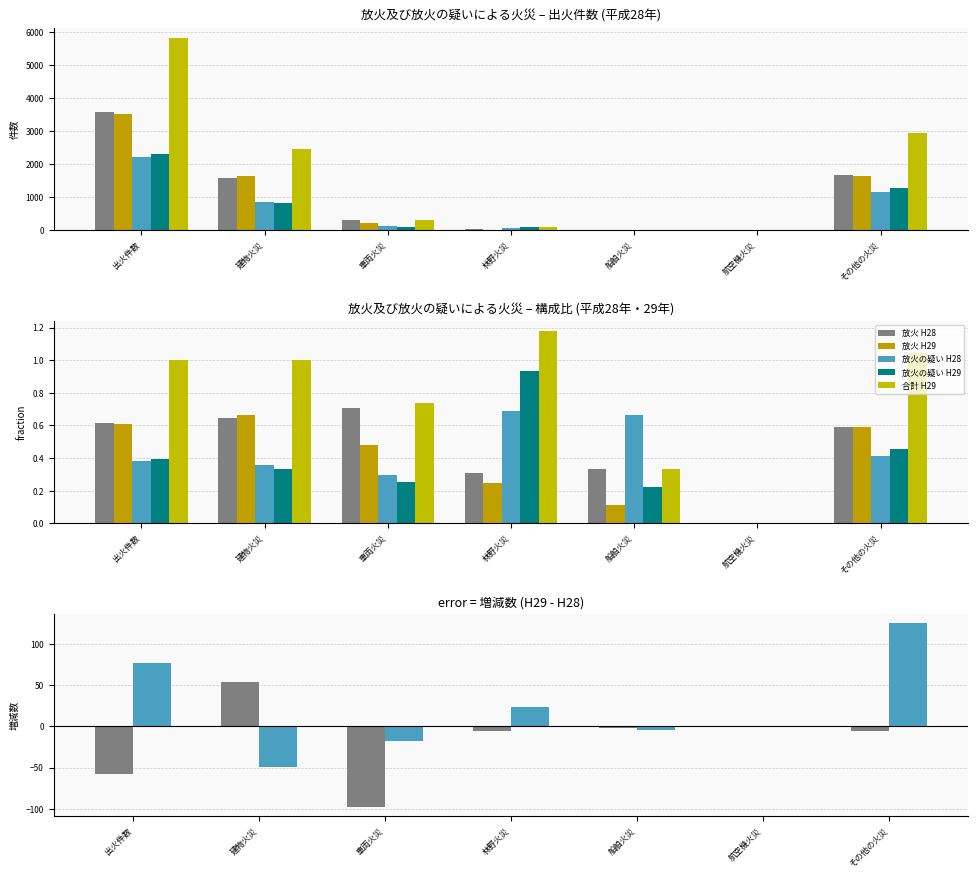

What is the total value across all series at 出火件数?

17480